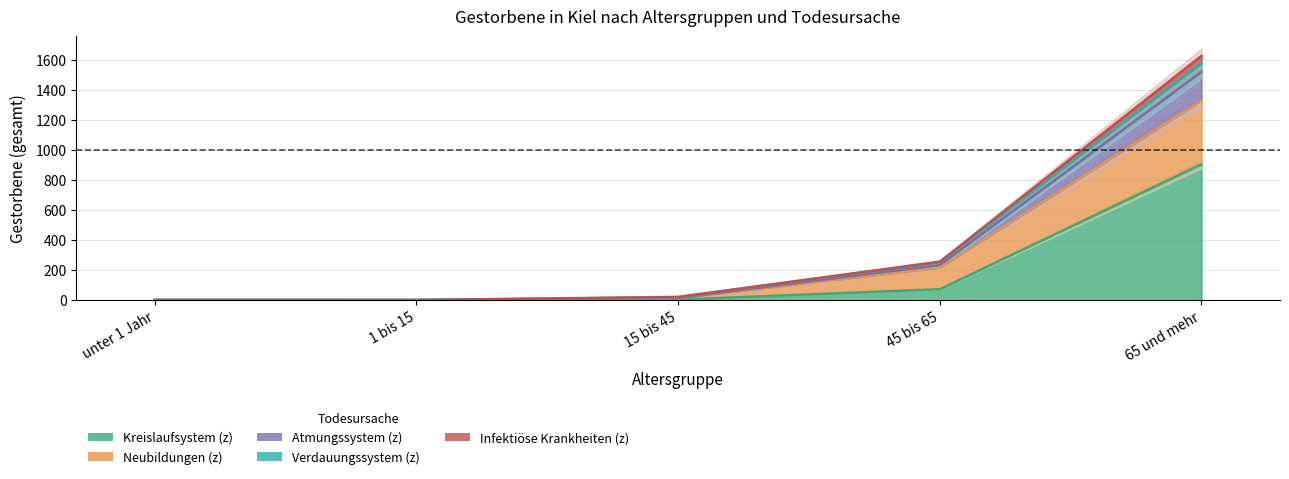

What is the label of the 3rd point from the left?

15 bis 45